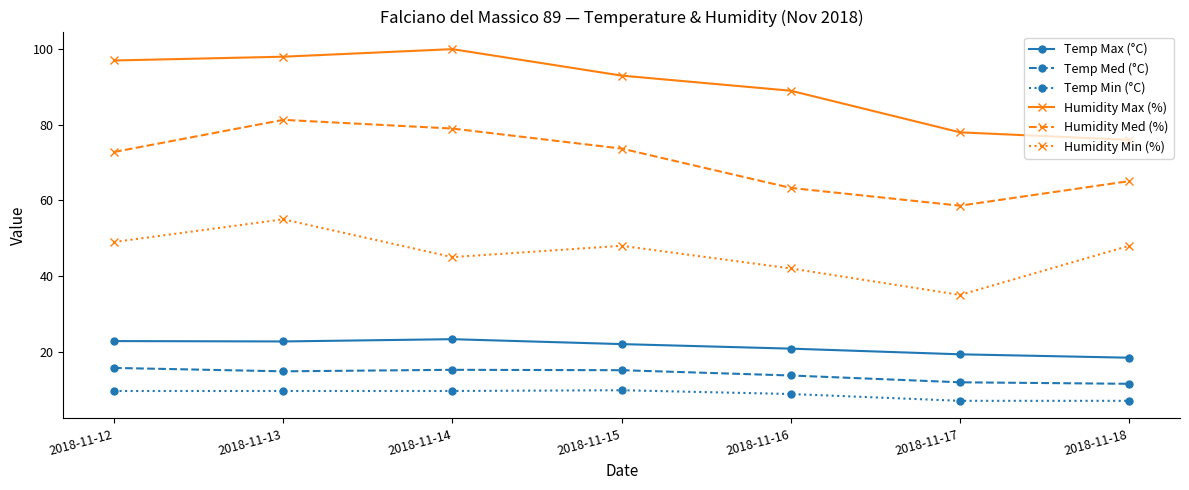

The Temp Min (°C) series shows 3.9 at 2018-11-16. True or false?

False